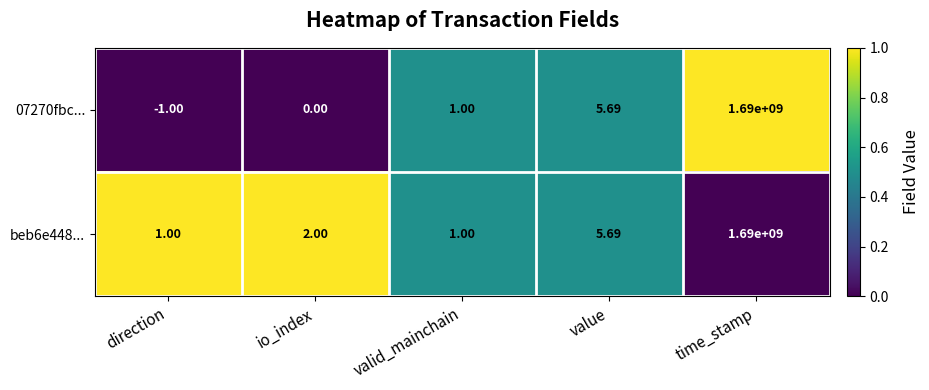

At which label does 07270fbc... reach its peak?

time_stamp